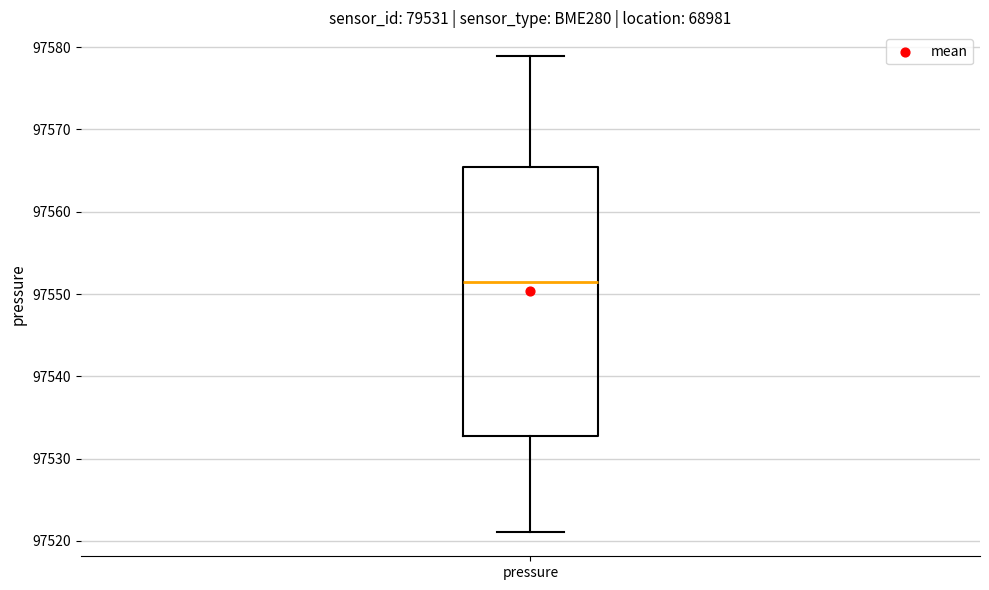

Transcribe this box plot: give where the median line is, the range the box spans, and where the two whiskers end, as read against the y-axis. The values are not printed on the chart, so give them approximately, as read against the axis.

median 97551, box 97533 to 97565, whiskers 97521 to 97579